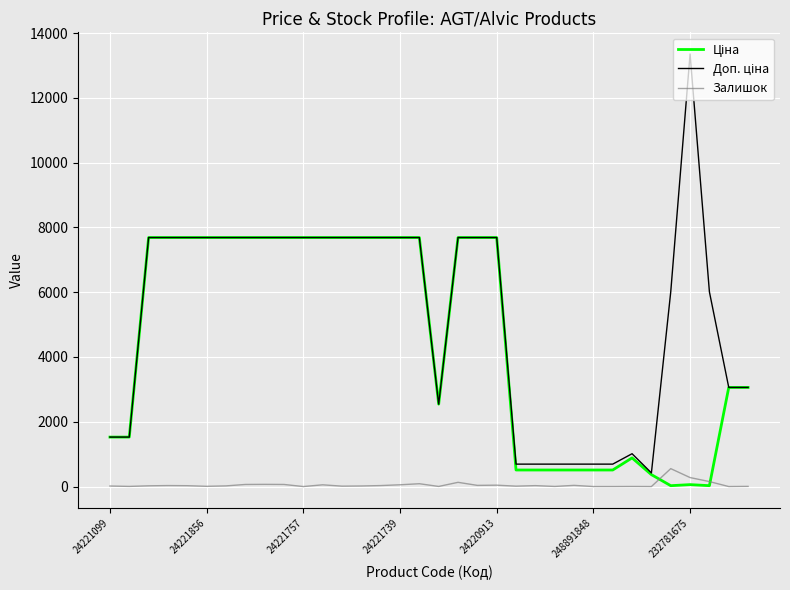

How many lines are shown in the chart?

3